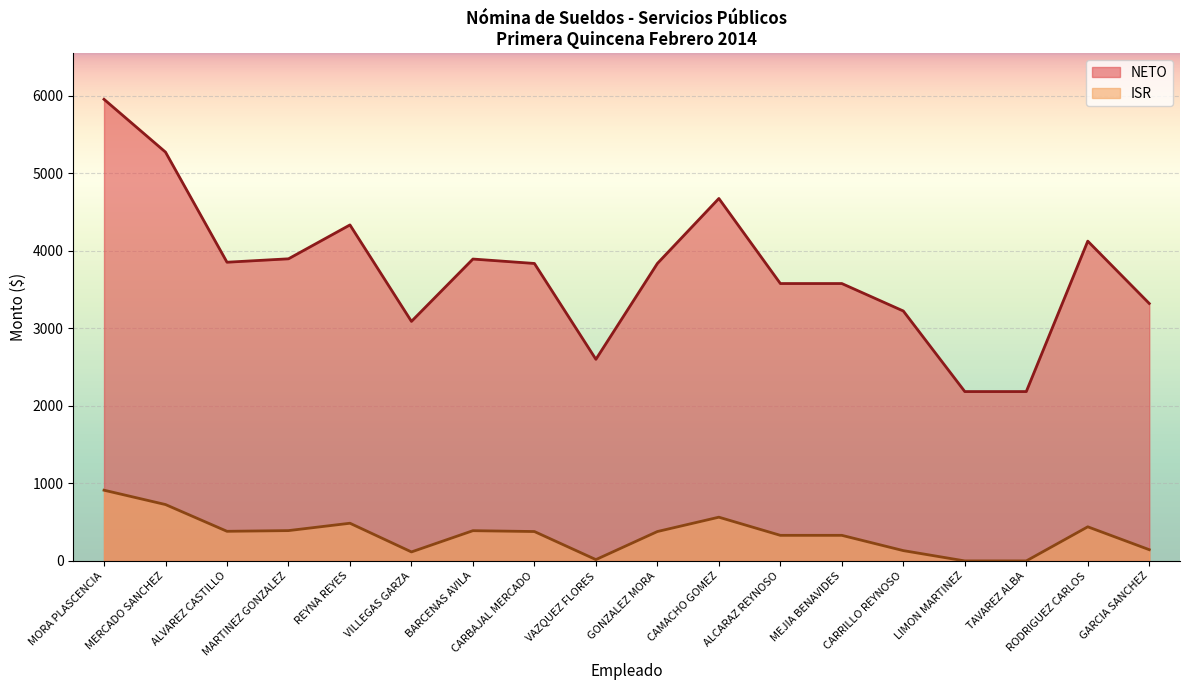

Which has a higher value, CAMACHO GOMEZ or VILLEGAS GARZA?

CAMACHO GOMEZ